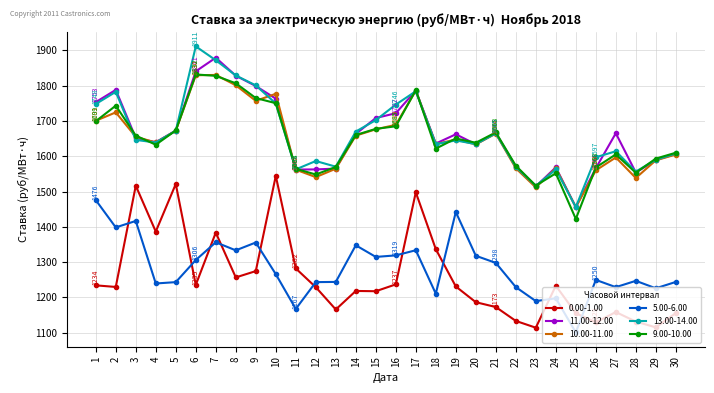

At which label does 5.00-6.00 reach its minimum?

25